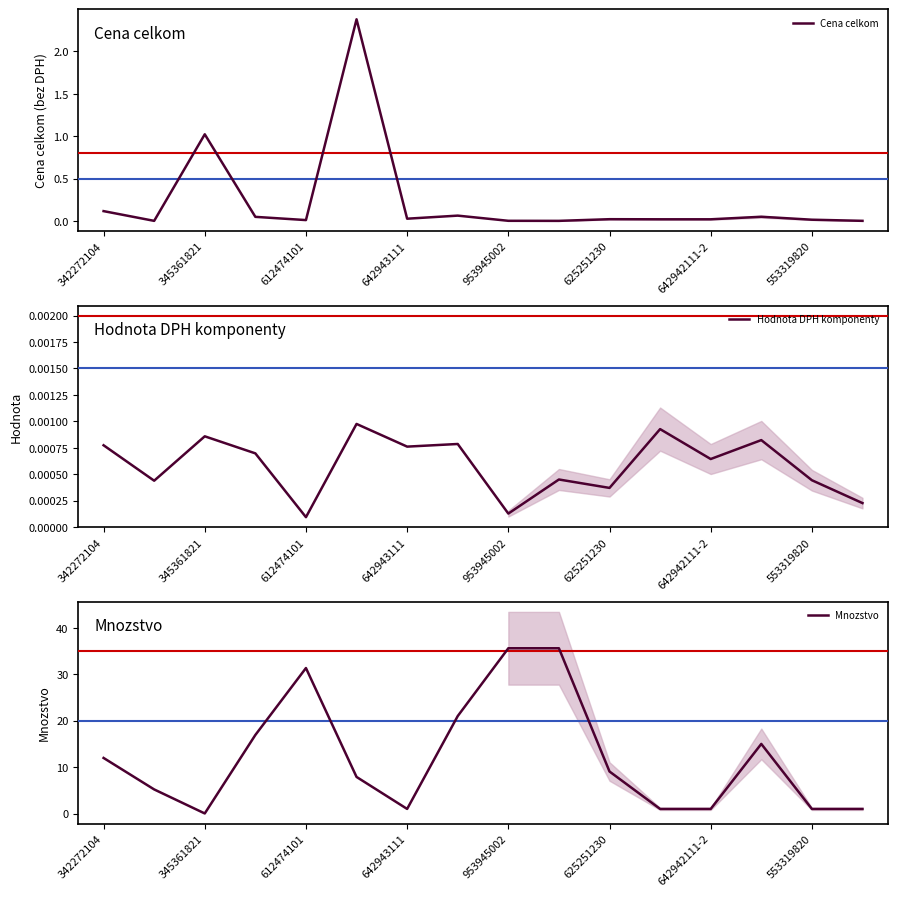

How many interior local peaks does the Mnozstvo series have?

2